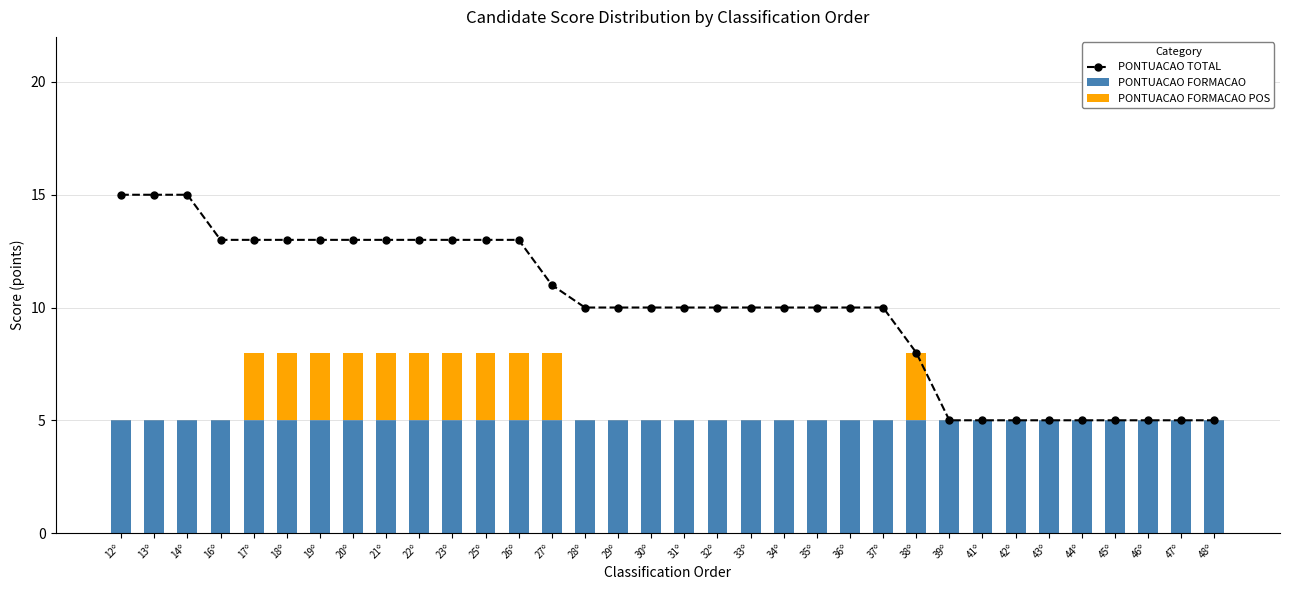

List the series in order of their peak value, lowest first.

PONTUACAO FORMACAO POS, PONTUACAO FORMACAO, PONTUACAO TOTAL